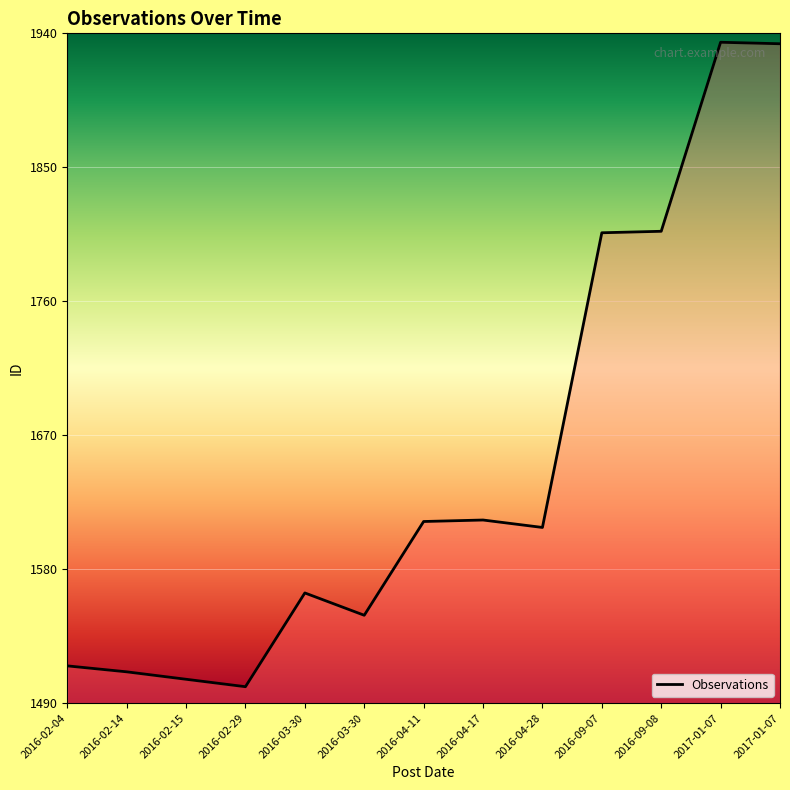

Does the chart display data point markers on the line(s)?

No